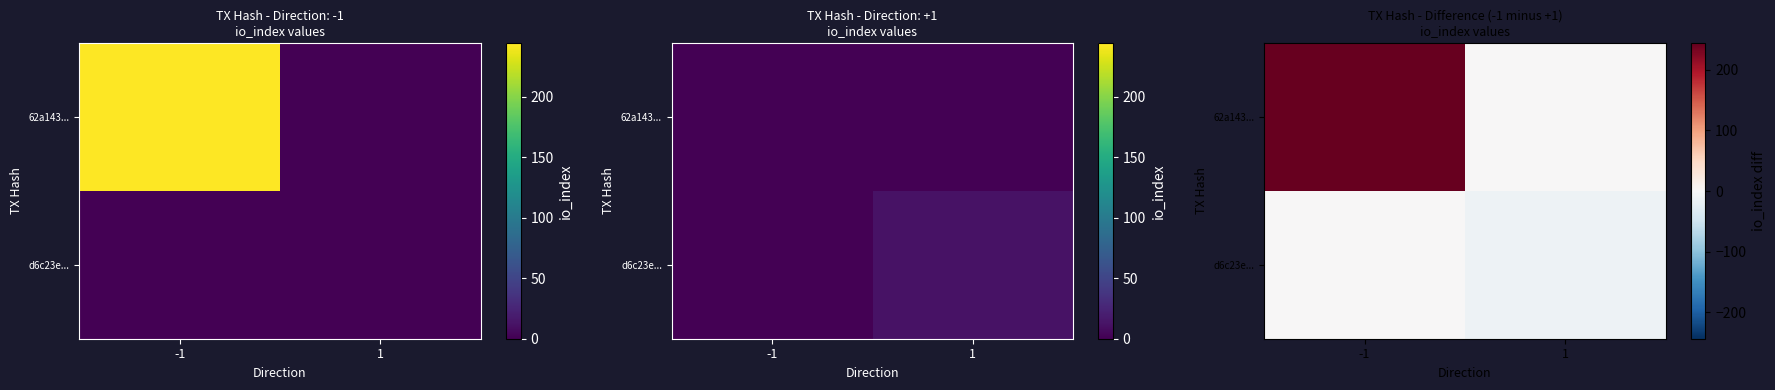

Which has a higher value, -1 or 1?

-1